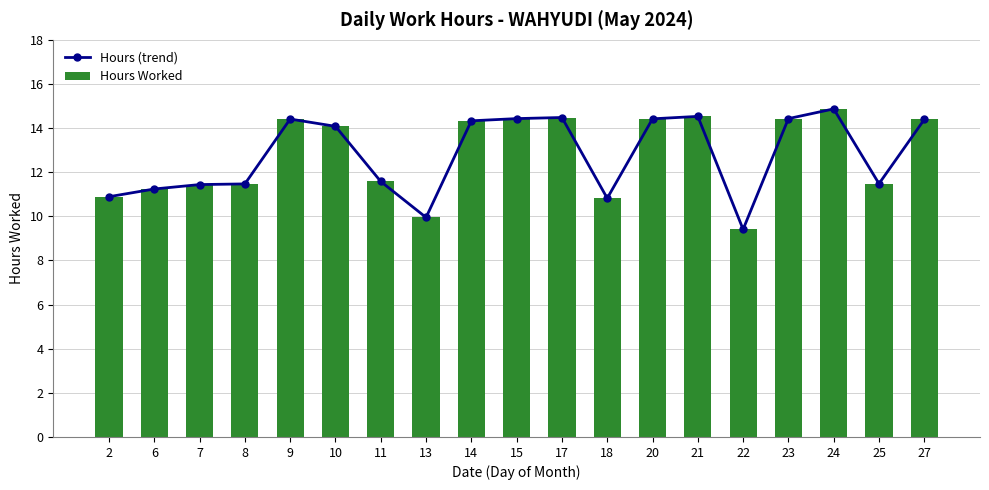

Which series has the largest total across all categories?

Hours (trend)